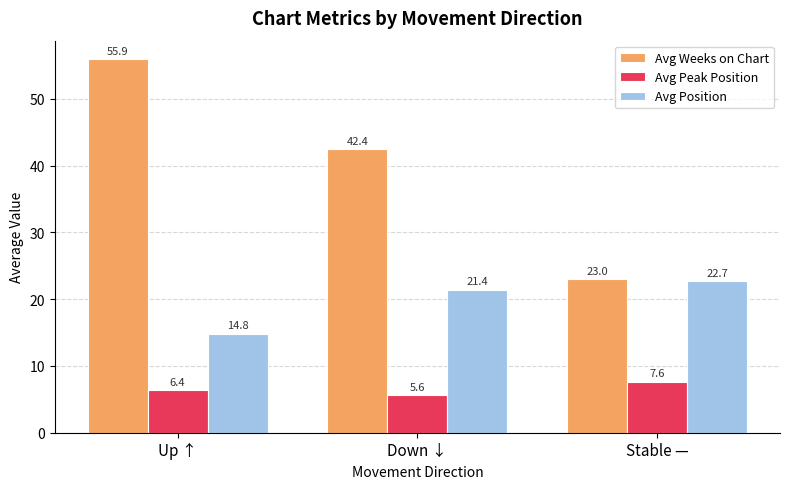

What is the sum of the Avg Peak Position values at Down ↓ and Up ↑?

12.0